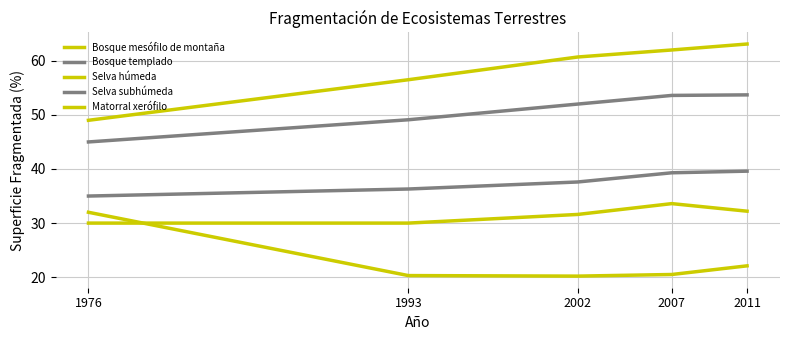

List the series in order of their peak value, highest first.

Bosque mesófilo de montaña, Bosque templado, Selva subhúmeda, Selva húmeda, Matorral xerófilo